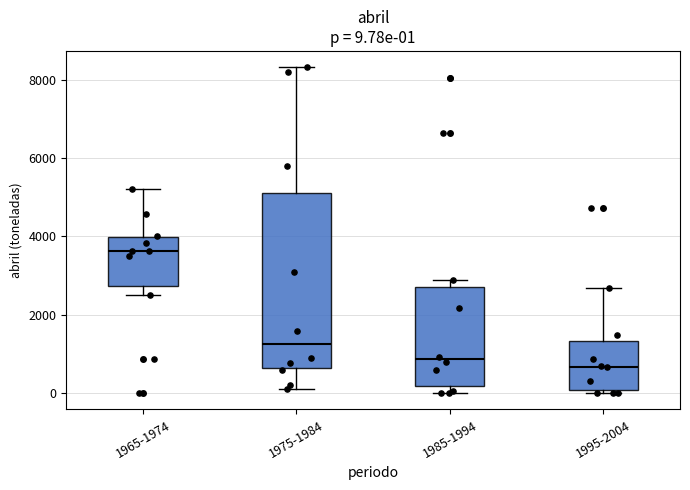

Which box's median line is the highest?

1965-1974